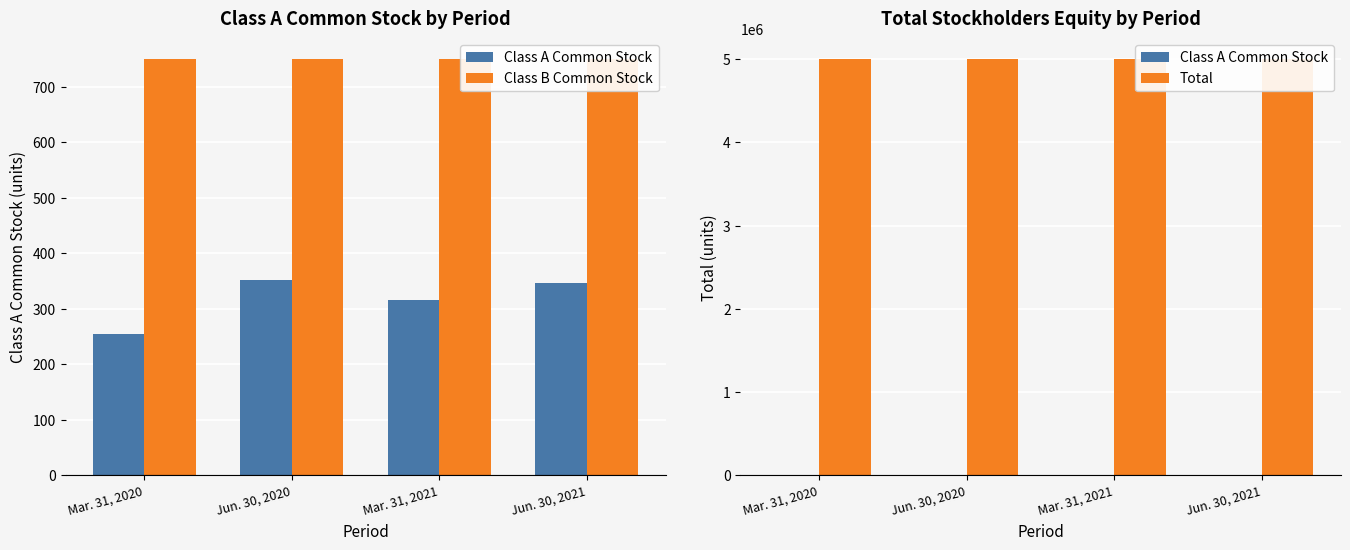

At Jun. 30, 2020, list the series in order from largest to smallest.

Total, Class B Common Stock, Class A Common Stock